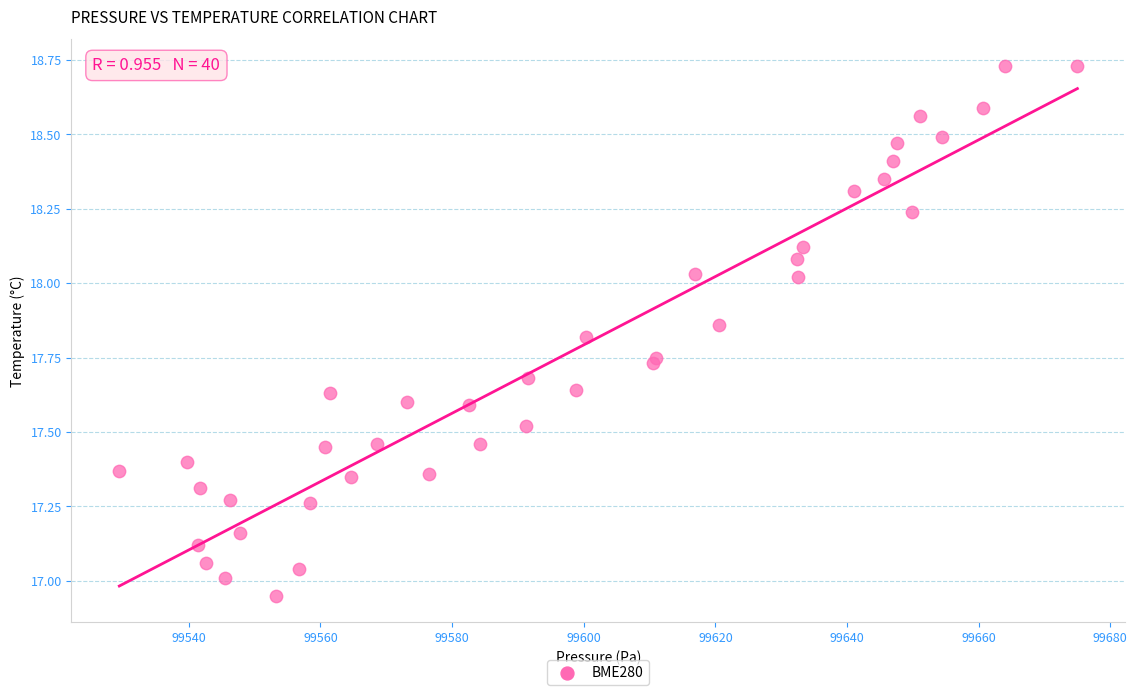

What is the range of X values (max minus min)?

145.6